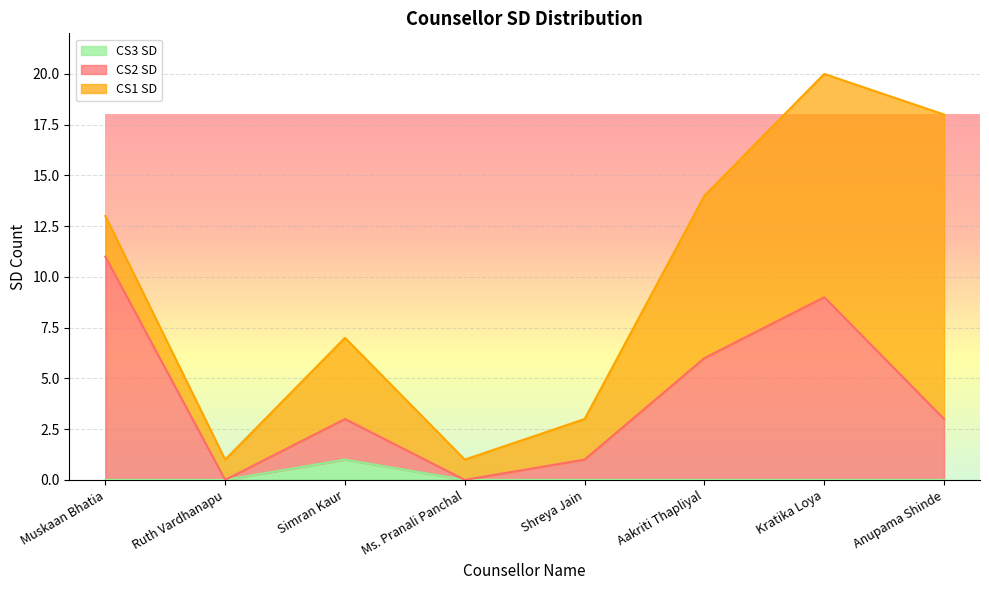

The value of CS3 SD at Anupama Shinde is -1. True or false?

False